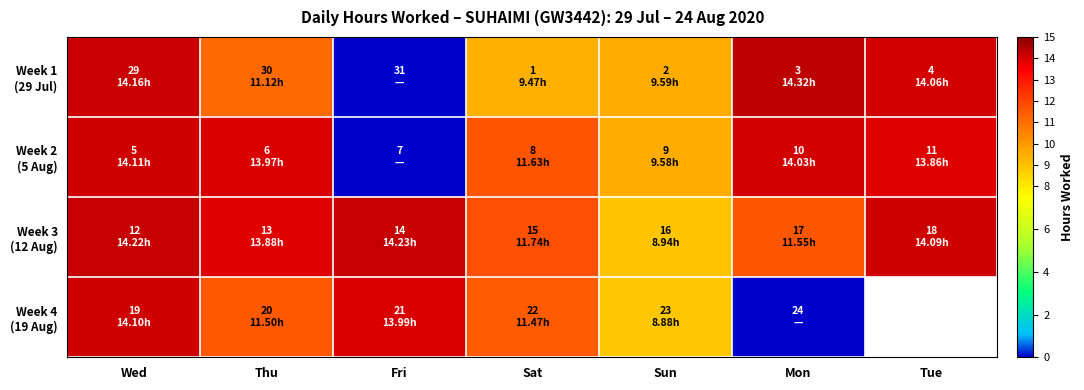

What is the difference between the Week 2 (5 Aug) values at Wed and Fri?

14.1